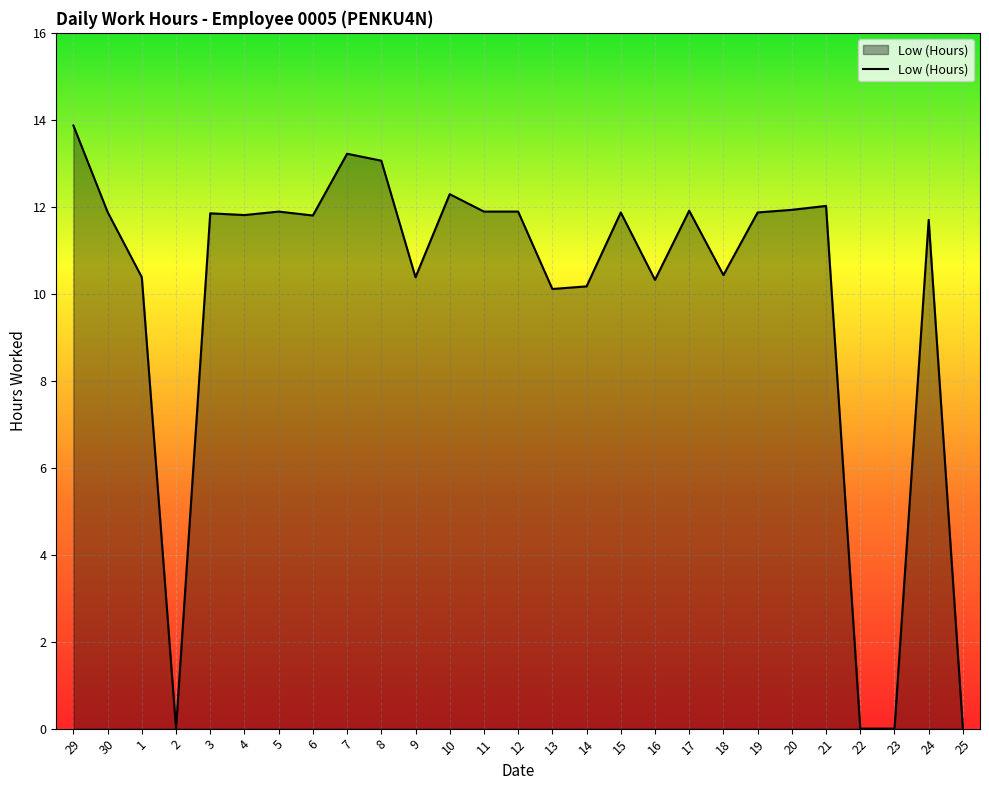

Between 24 and 23, which is larger?

24